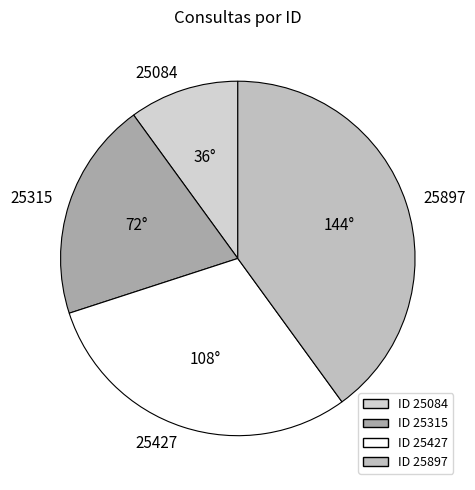

Does 25315 represent more than half of the total?

No